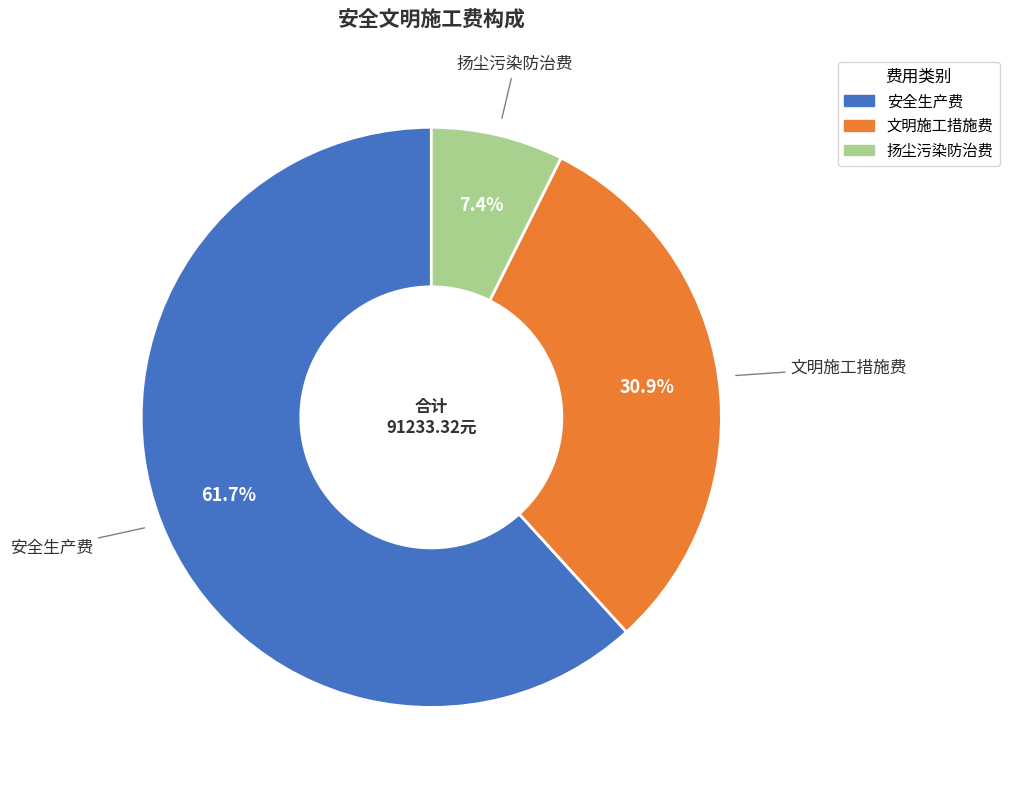

How much of the chart is everything except 扬尘污染防治费?

92.6%